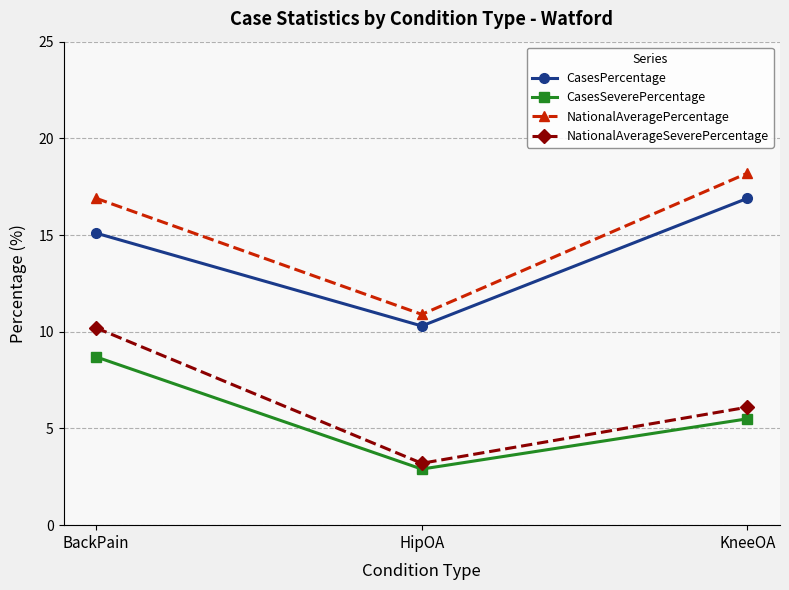

How many distinct data groups are displayed?

4